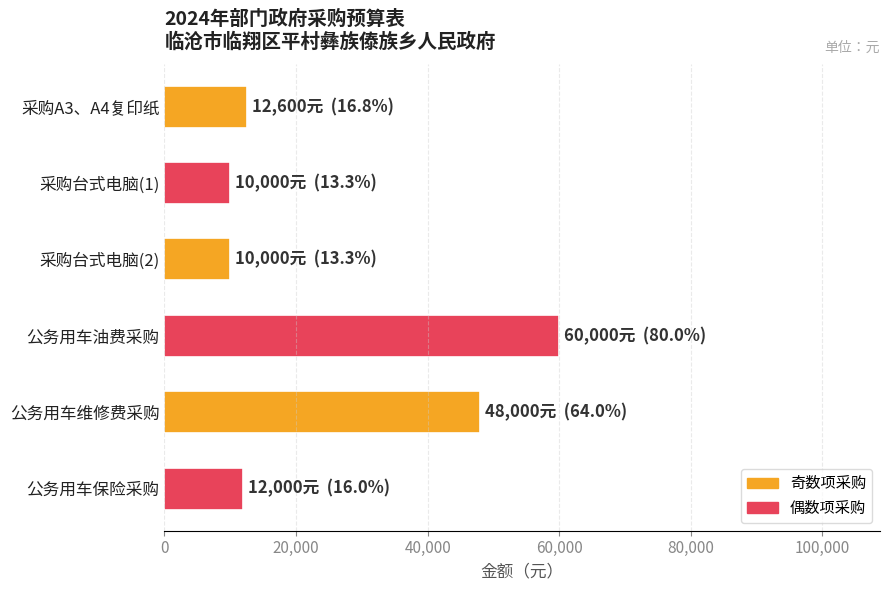

Approximately how many times larger is the value at 采购台式电脑(1) compared to 公务用车保险采购?

0.8